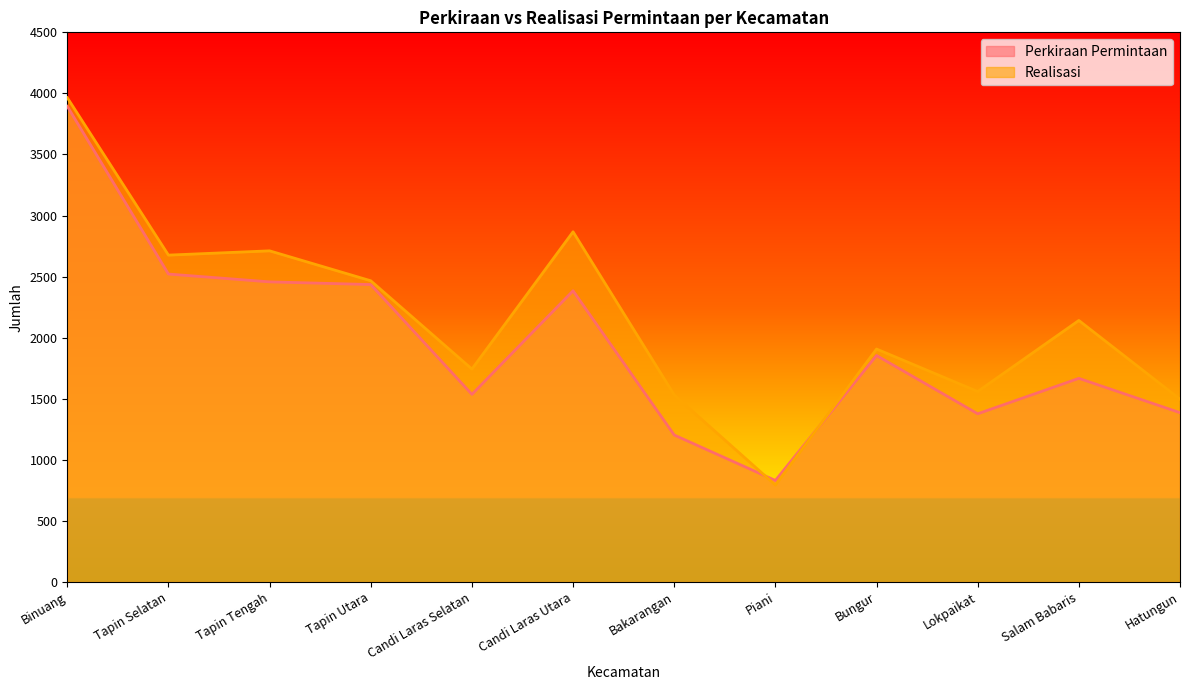

After their last crossing, which series has the higher values: Realisasi or Perkiraan Permintaan?

Realisasi